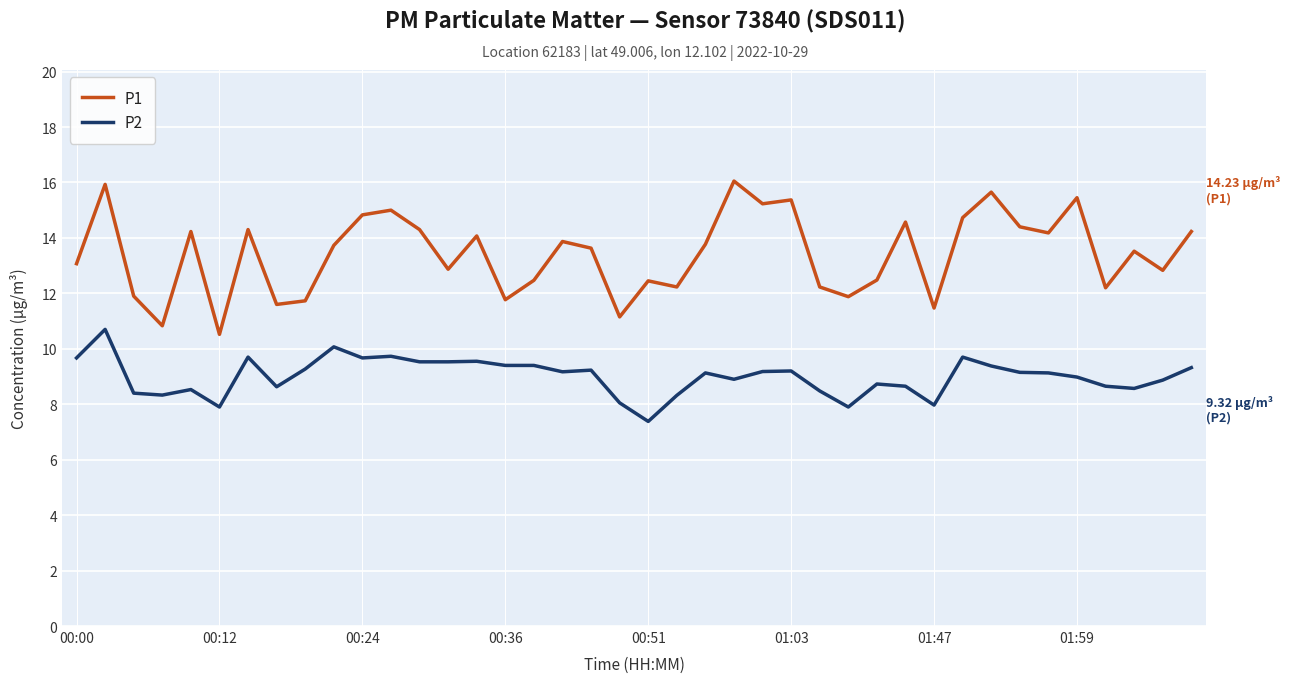

How many lines are shown in the chart?

2